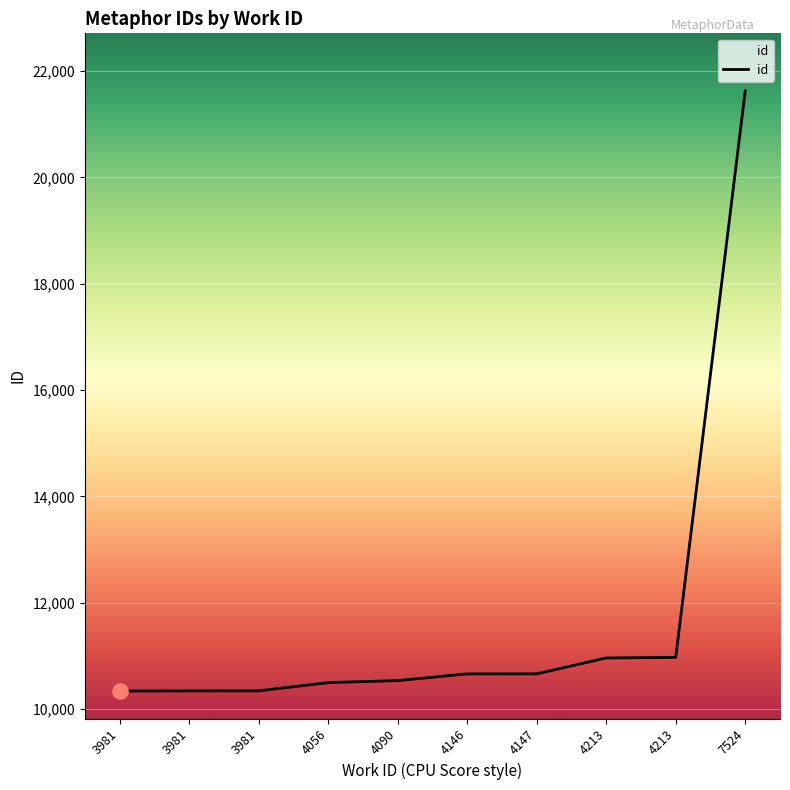

Does the chart have visible grid lines?

Yes